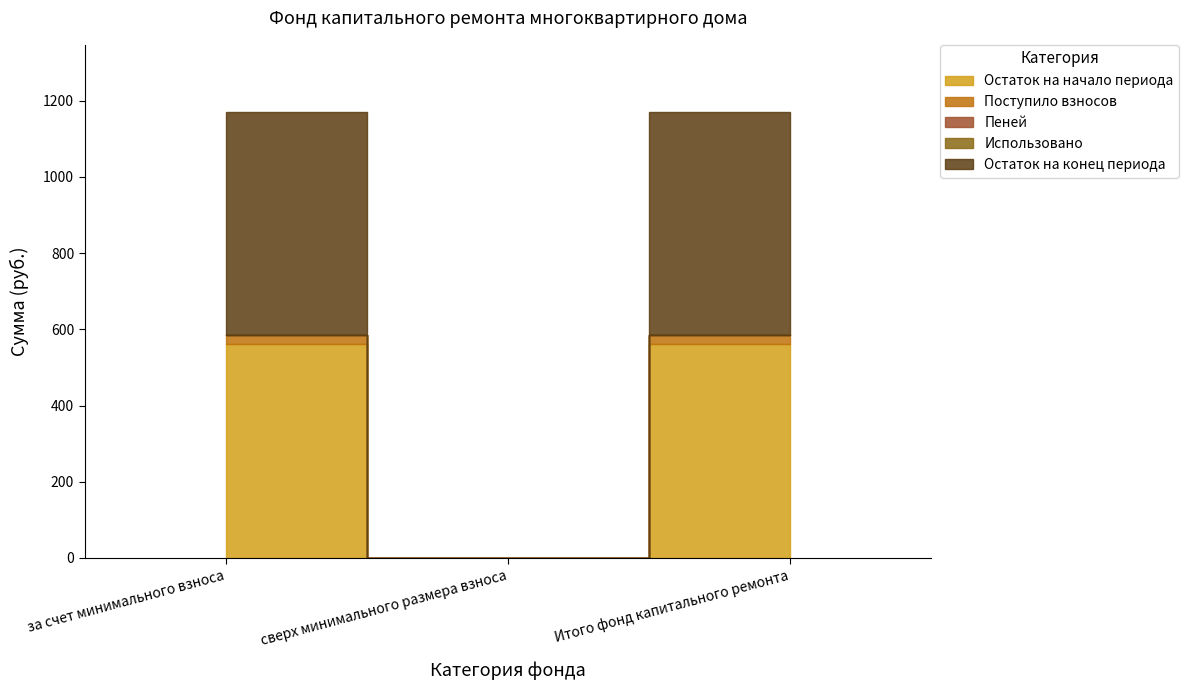

Which series has the widest spread of values?

Остаток на конец периода